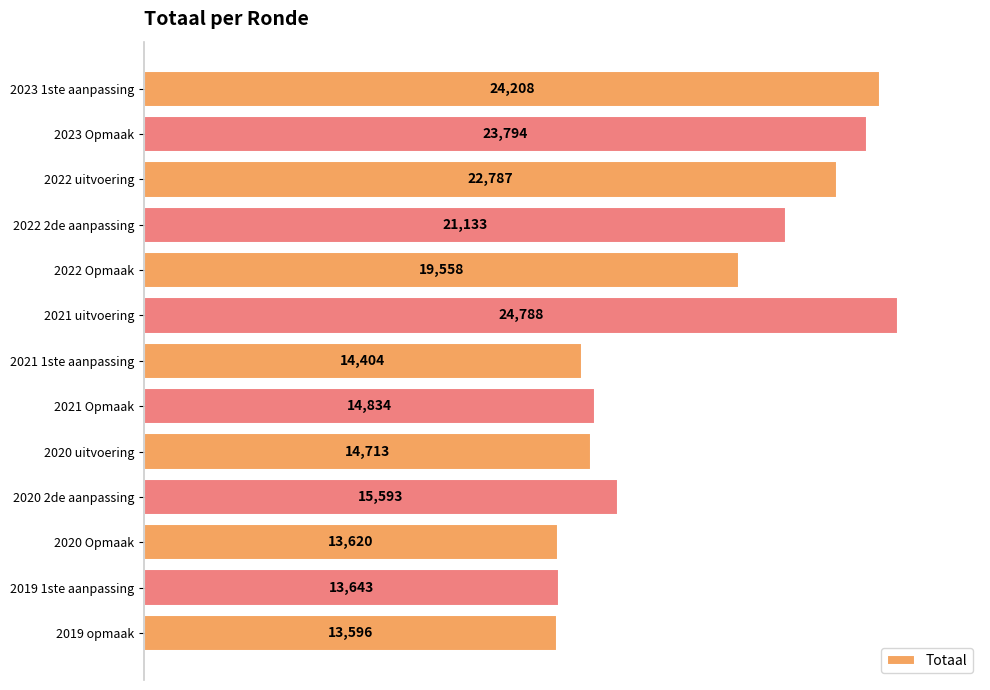

Where is the data nearest to the value 19192?

2022 Opmaak